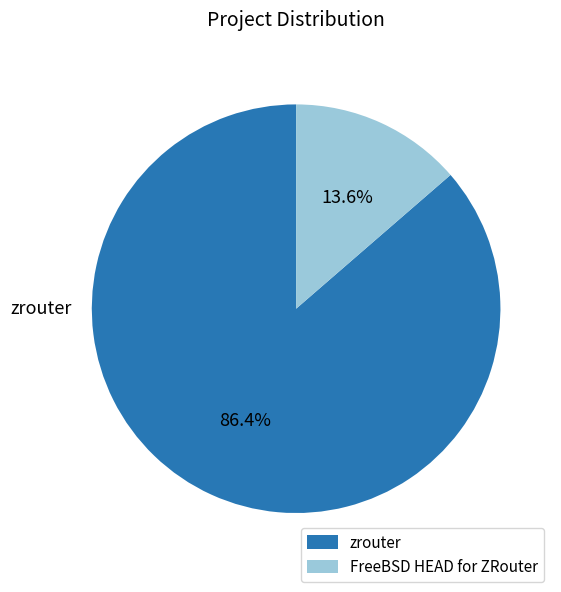

Which slice is the smallest?

FreeBSD HEAD for ZRouter